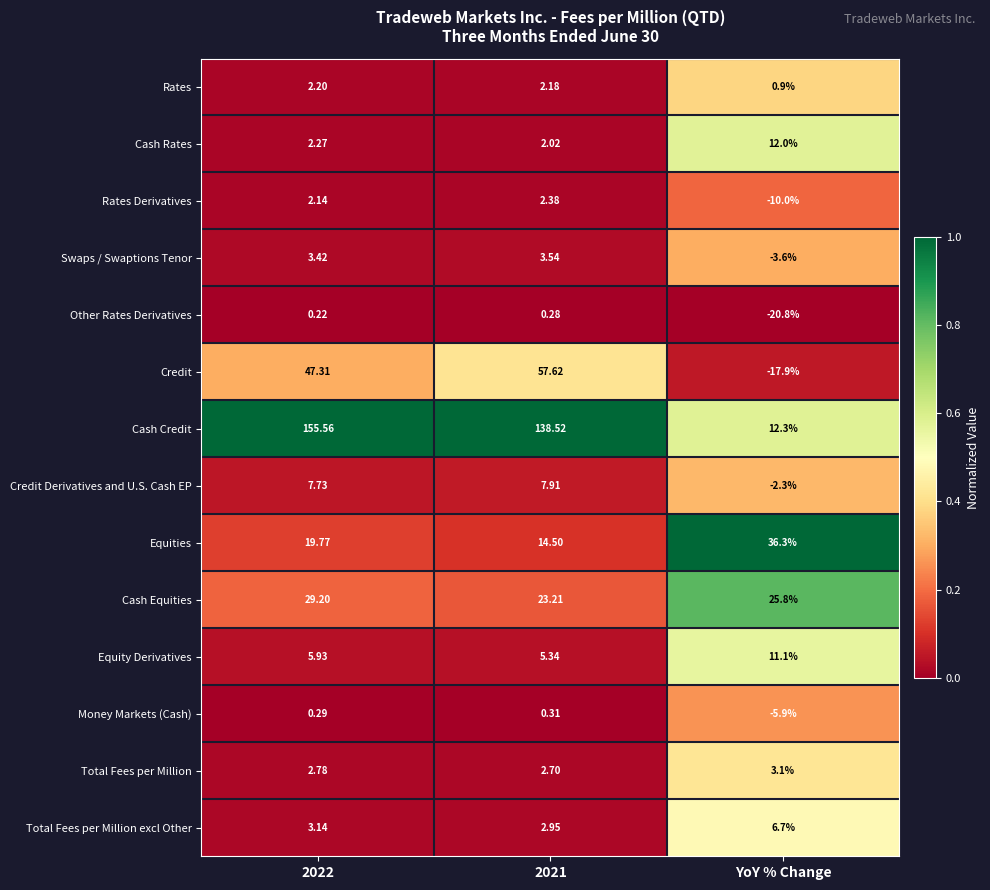

Which category has the lowest value in the Credit series?

YoY % Change